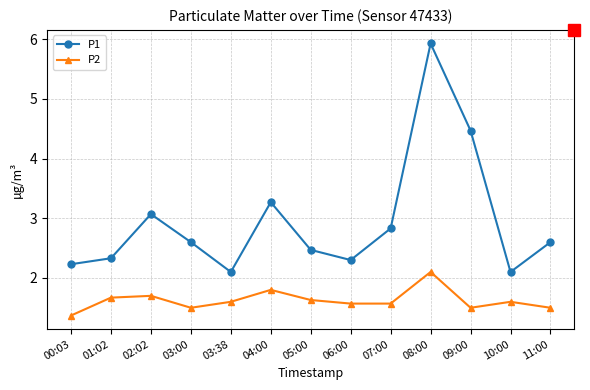

What is the difference between the P1 values at 06:00 and 09:00?

2.2